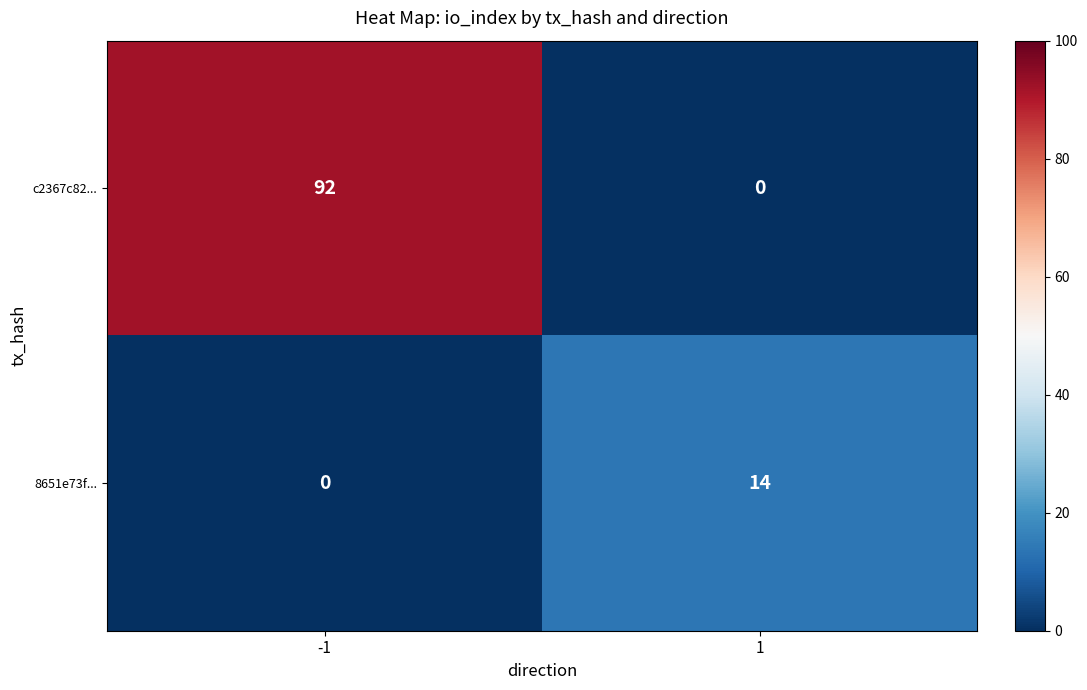

Which series has the largest total across all categories?

c2367c82...